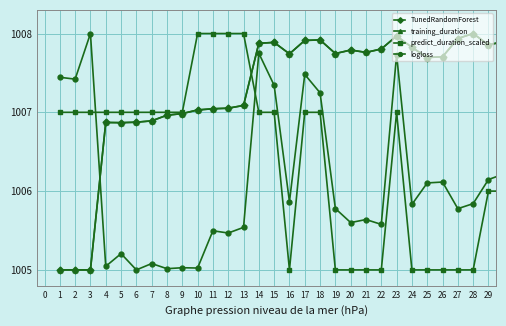

What is the maximum value shown in the chart?

1008.0